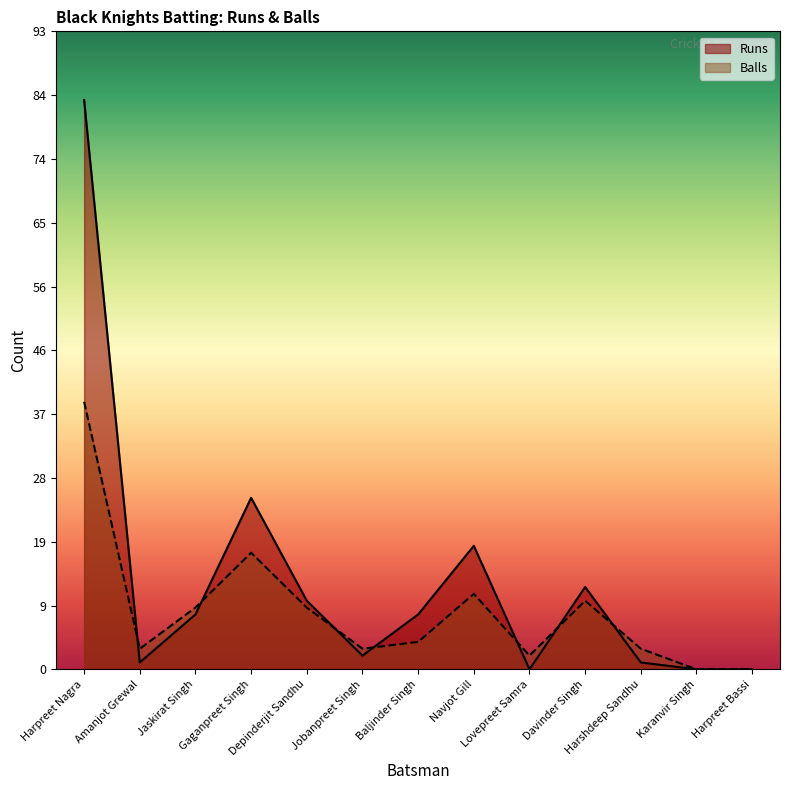

How many lines are shown in the chart?

2